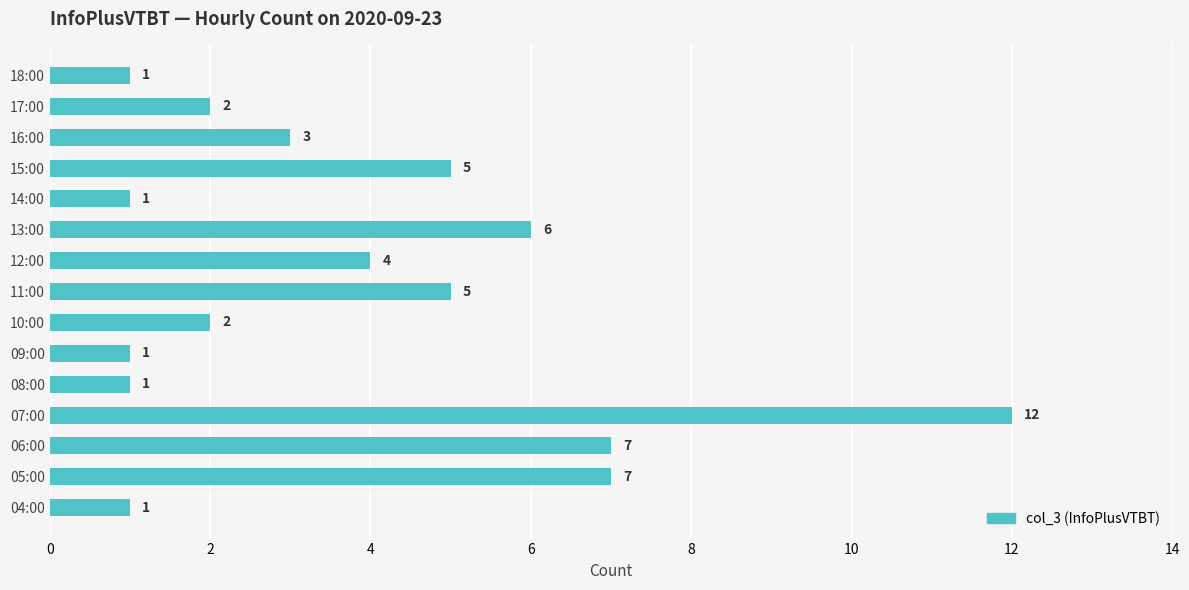

How many values are below 3?

7